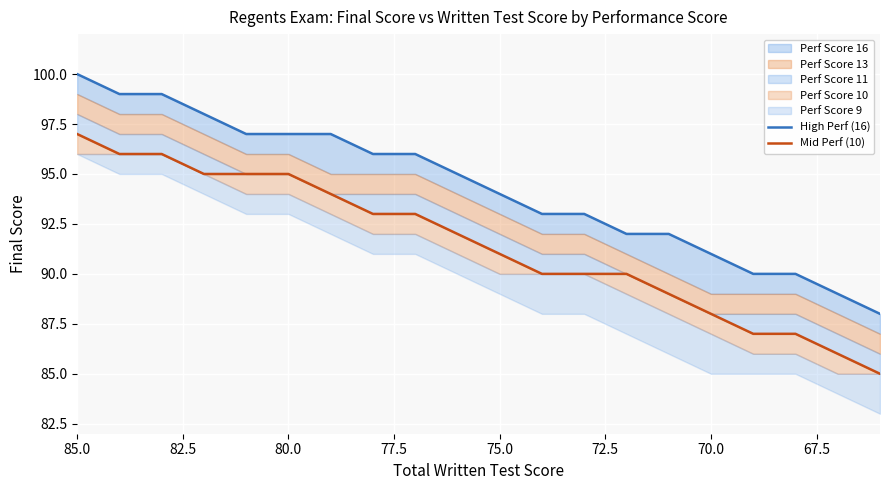

True or false: Mid Perf (10) and High Perf (16) cross at least once.

False